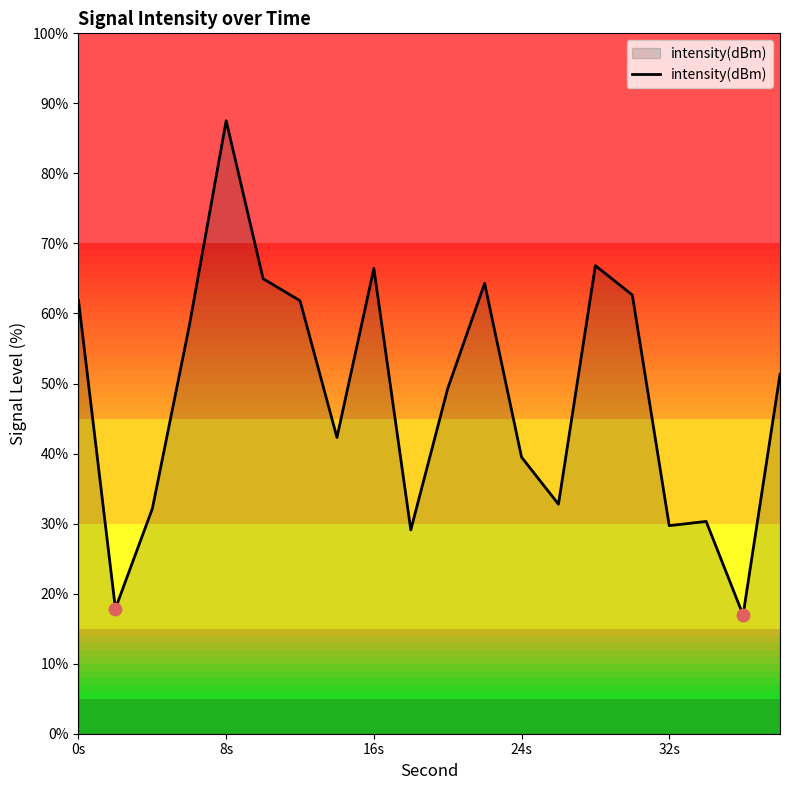

What is the smallest value displayed?

17.0